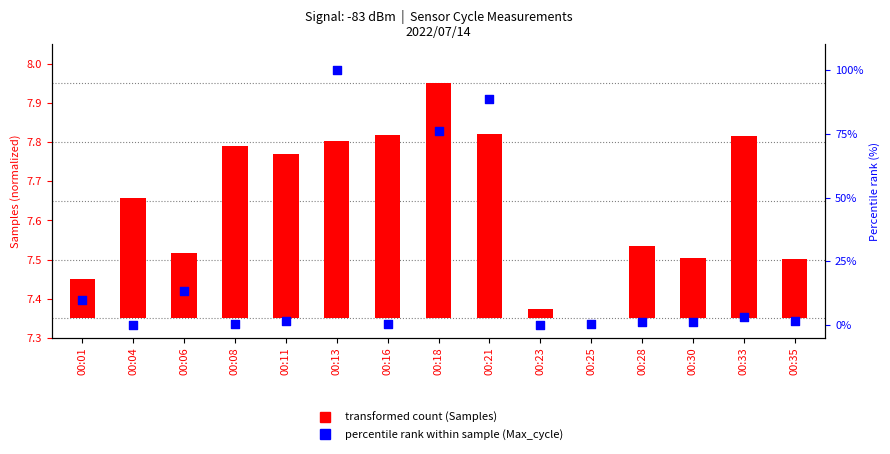

Which series reaches the maximum Y coordinate?

percentile rank within sample (Max_cycle)